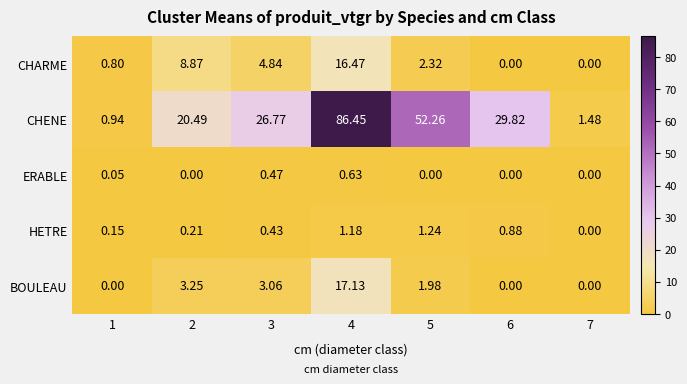

What is the total value across all series at 4?

121.9